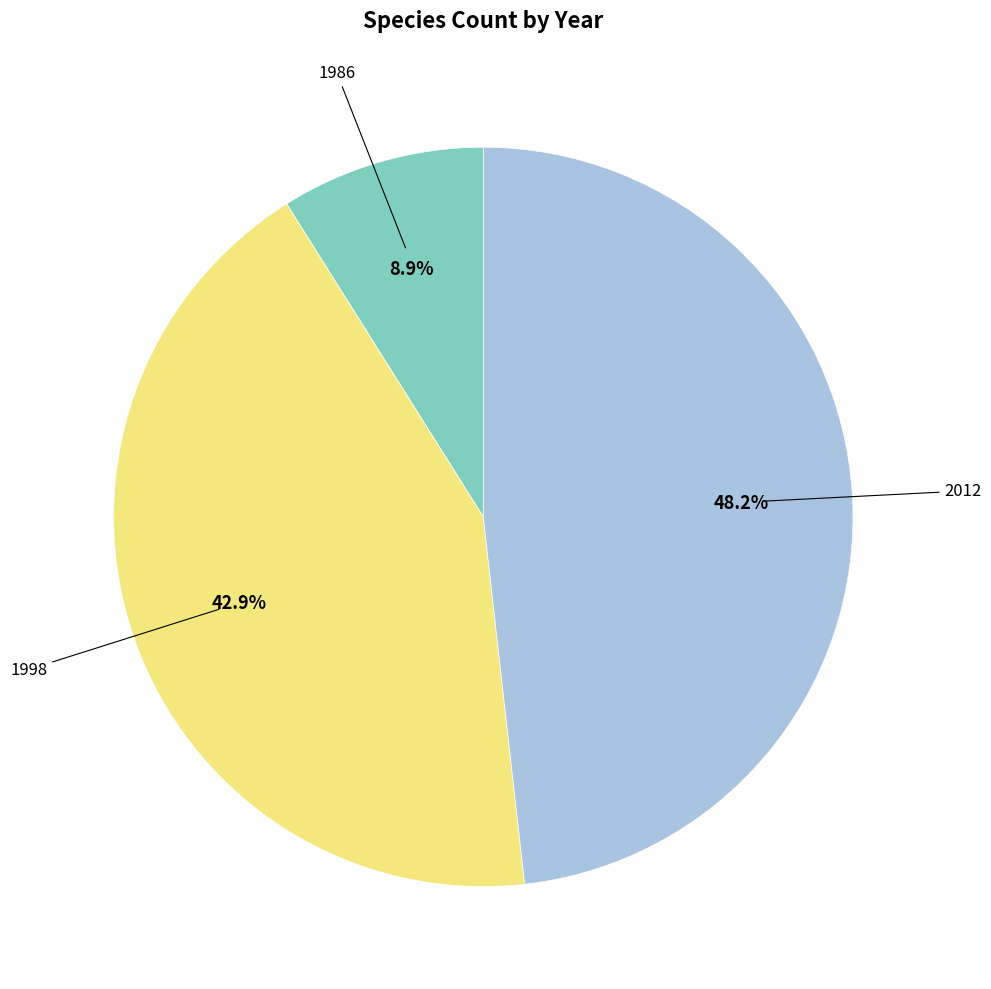

Is there a majority slice in this chart?

No